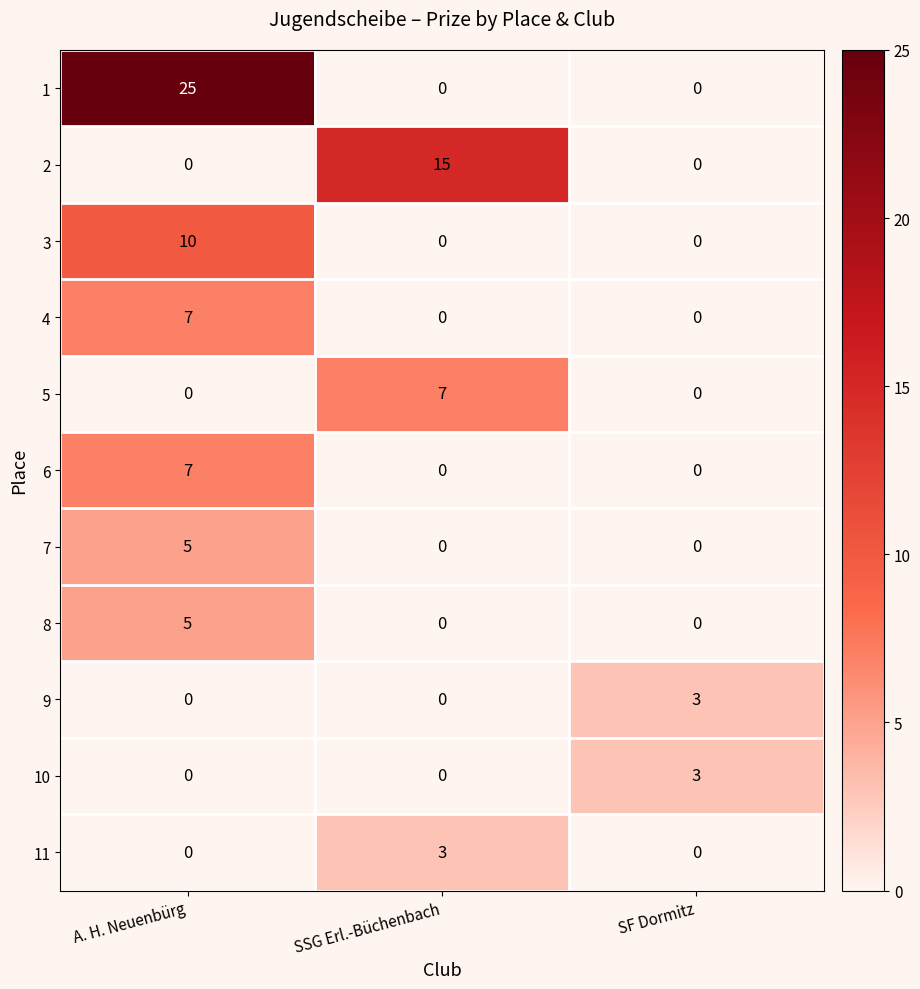

The value of 6 at A. H. Neuenbürg is 7. True or false?

True